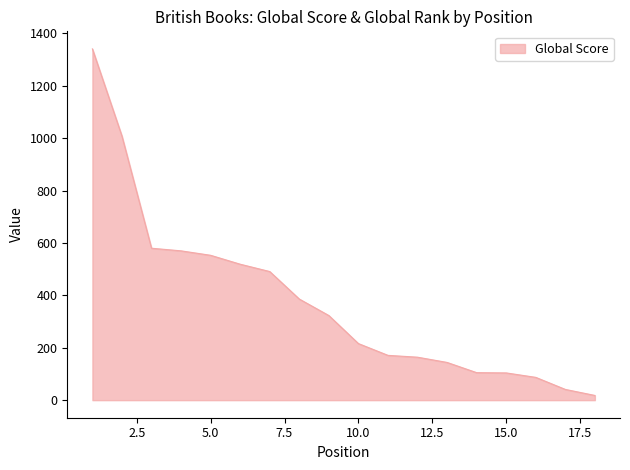

Does the chart have visible grid lines?

No